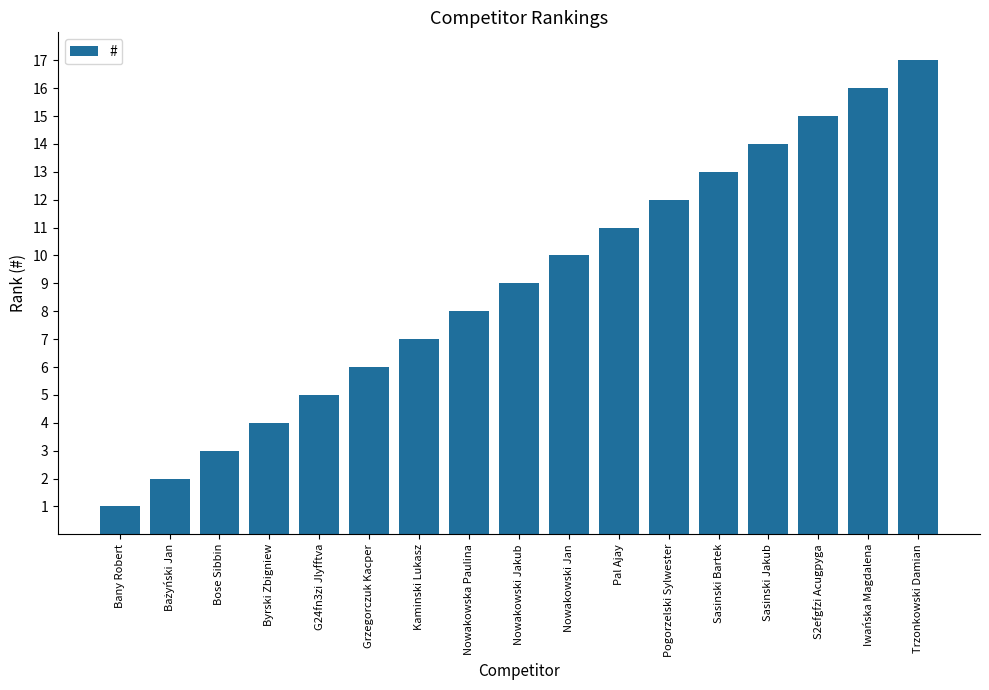

Reading right to left, transcribe all the data shown in this chart.

17	16	15	14	13	12	11	10	9	8	7	6	5	4	3	2	1